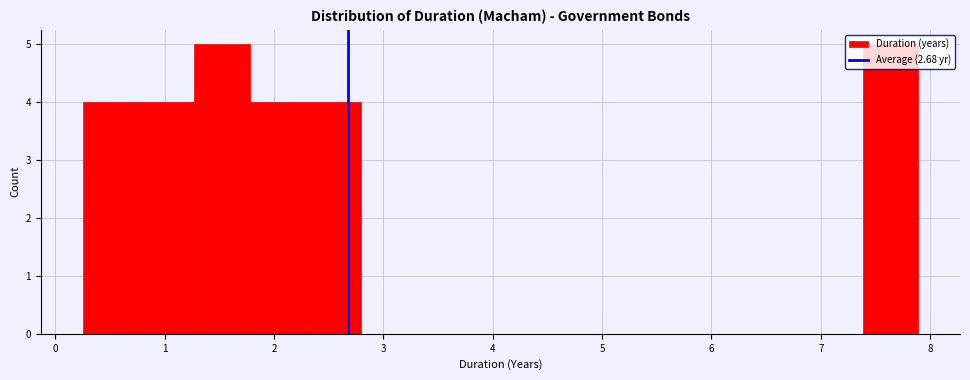

How tall is the bar that spans 2.3 to 2.8 on the x-axis? Neither the bar edges nor the heights are printed on the chart, so give them approximately, as read against the axes.

4